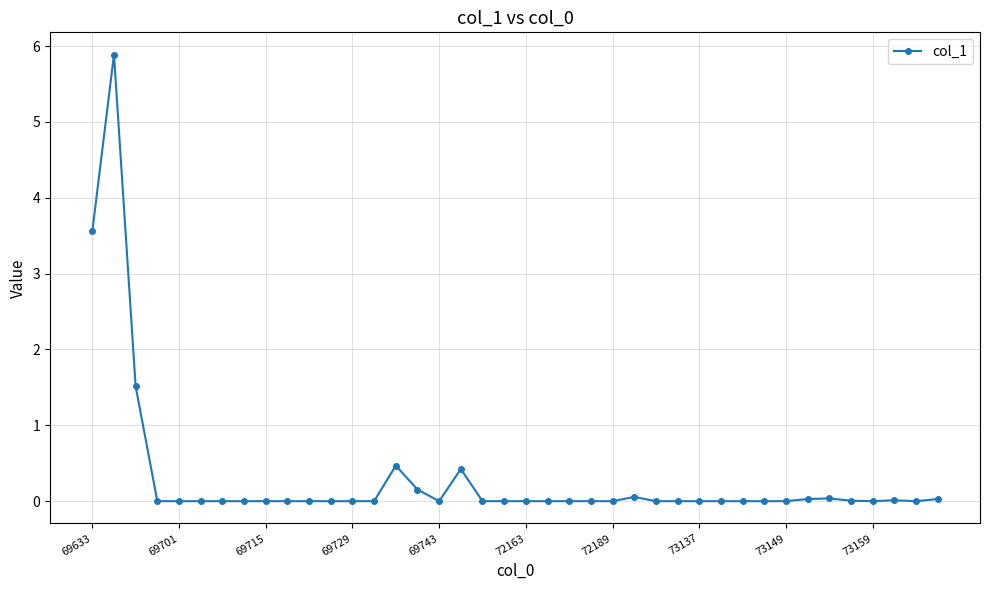

True or false: the data has more than 0 interior local peaks.

True